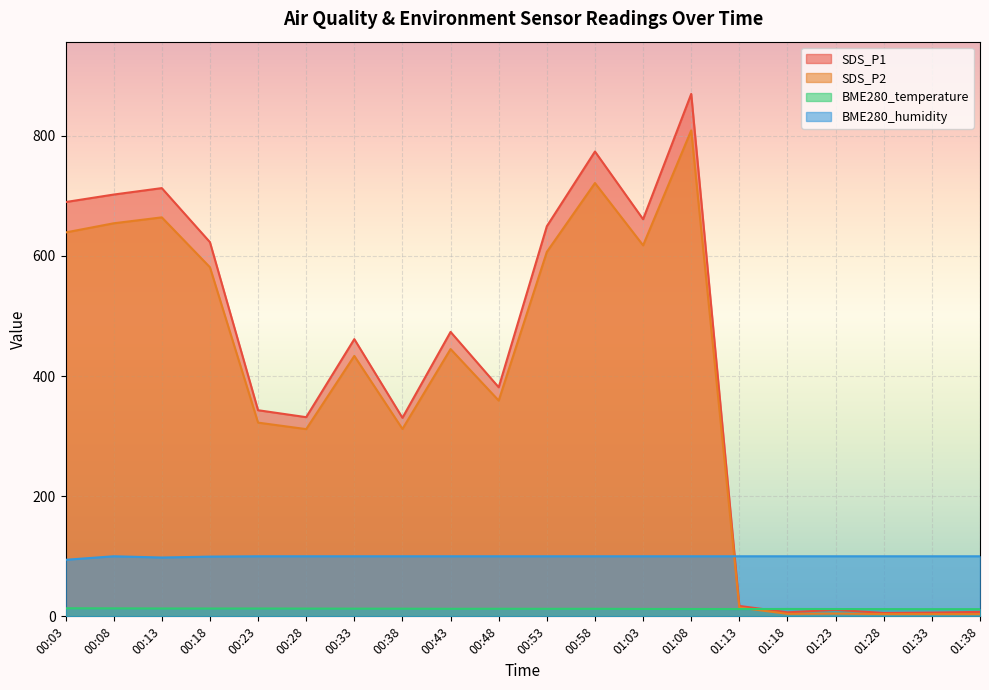

At which category does the chart reach its minimum across all series?

01:28